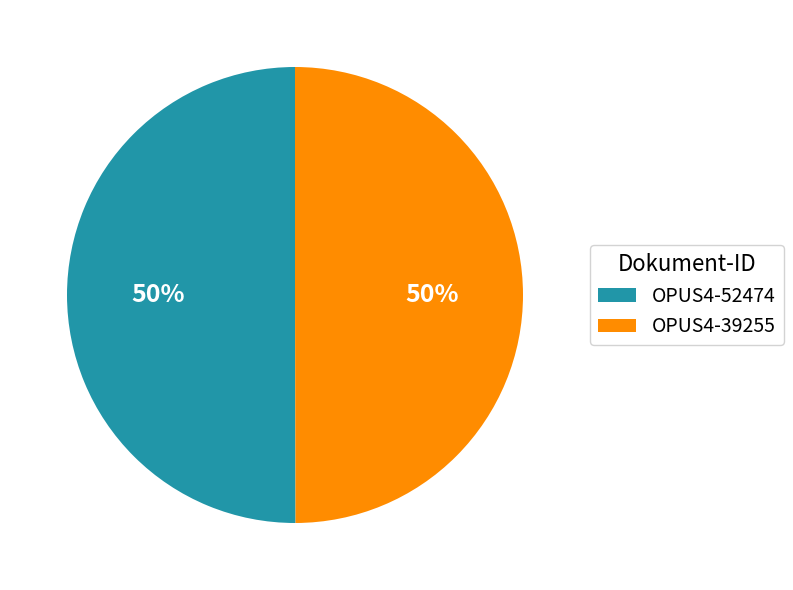

The OPUS4-39255 slice represents 64% of the pie. True or false?

False